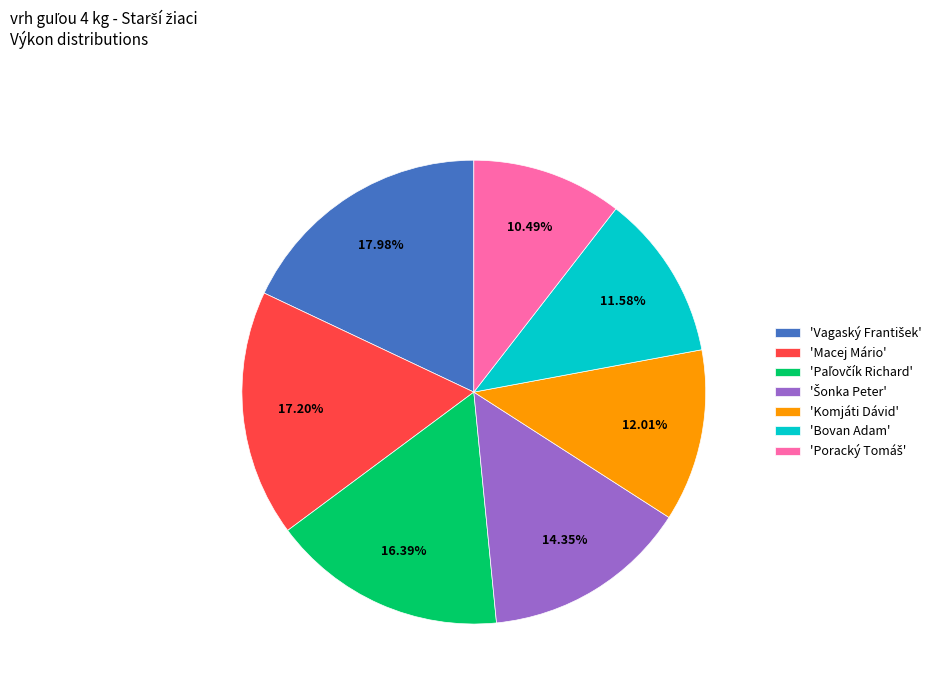

Does any single category account for the majority?

No